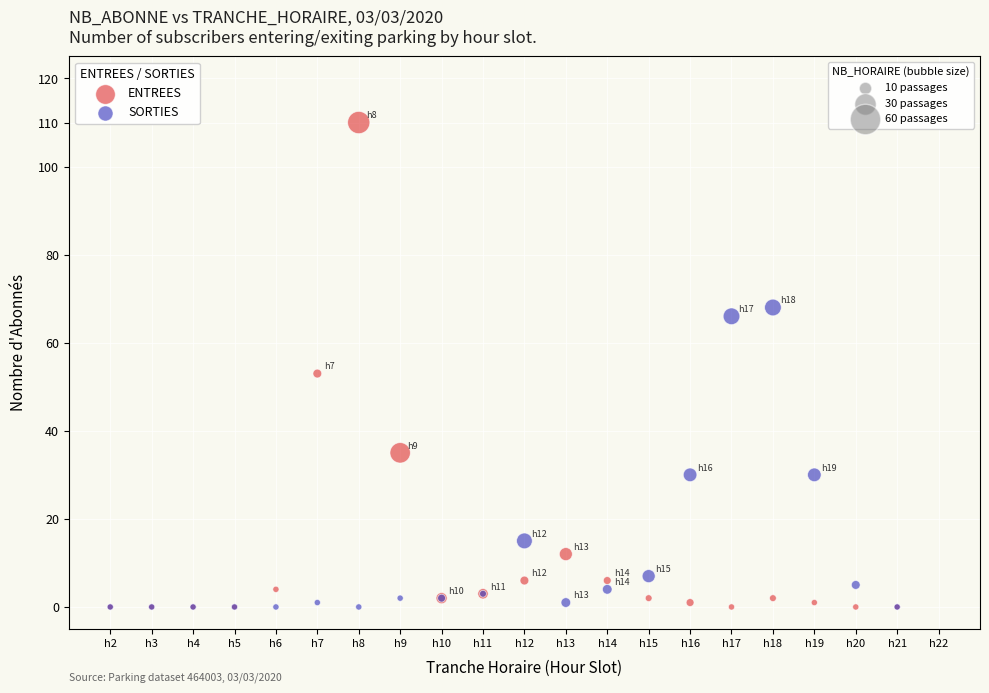

Across all series, what Y value is closest to 55?

53